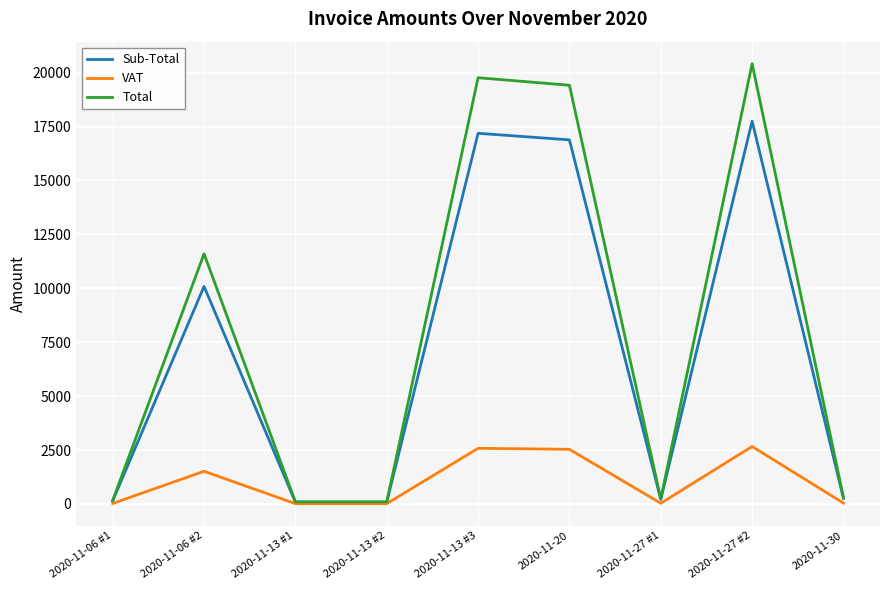

What is the total value across all series at 2020-11-20?

38832.9